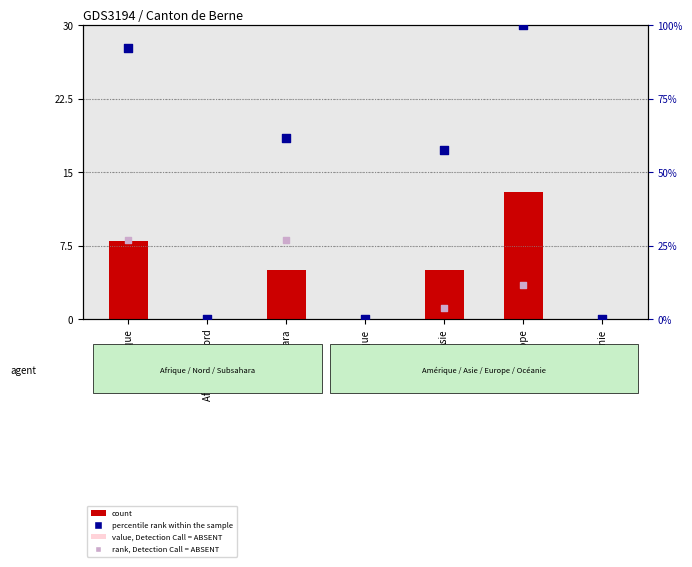

At which category is the sum across all series the highest?

Europe